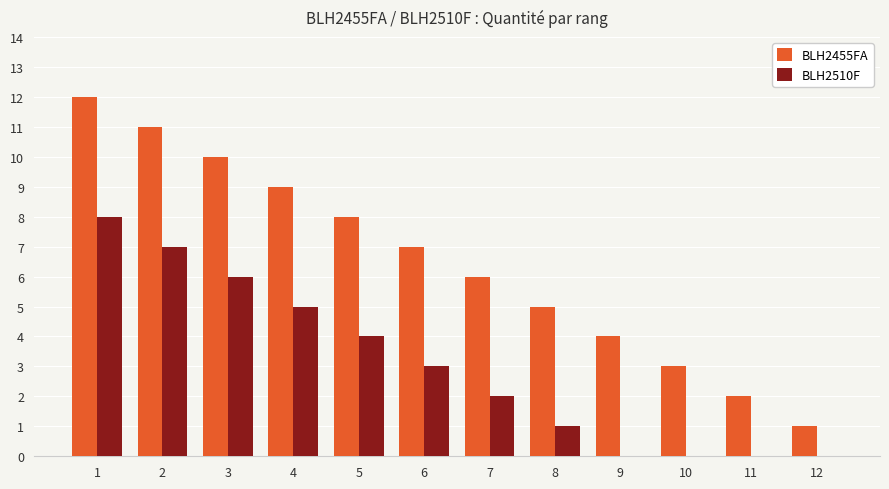

Are the bars grouped side by side (vs. stacked)?

Yes